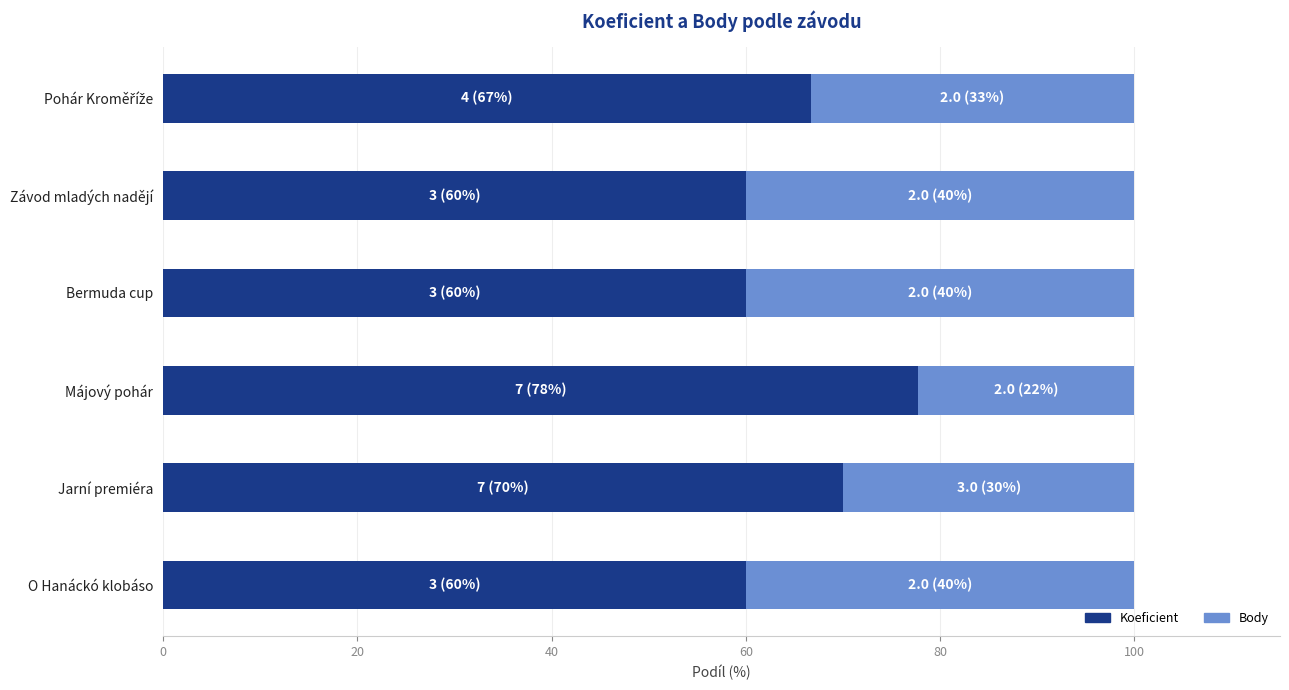

What value does the Koeficient series have at Májový pohár?

77.8